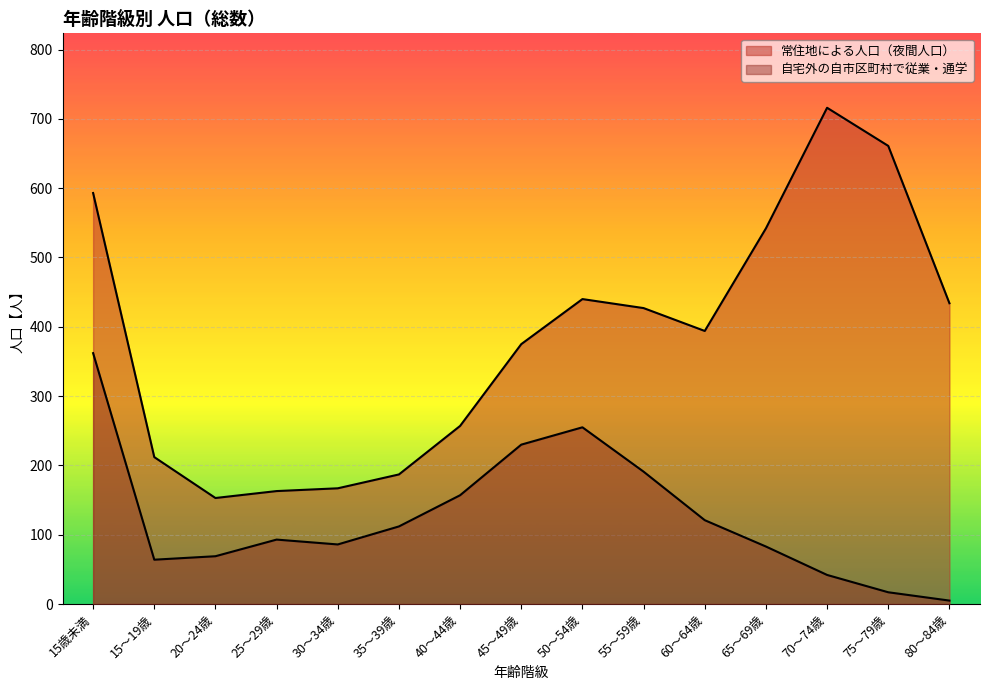

What is the maximum value shown in the chart?

716